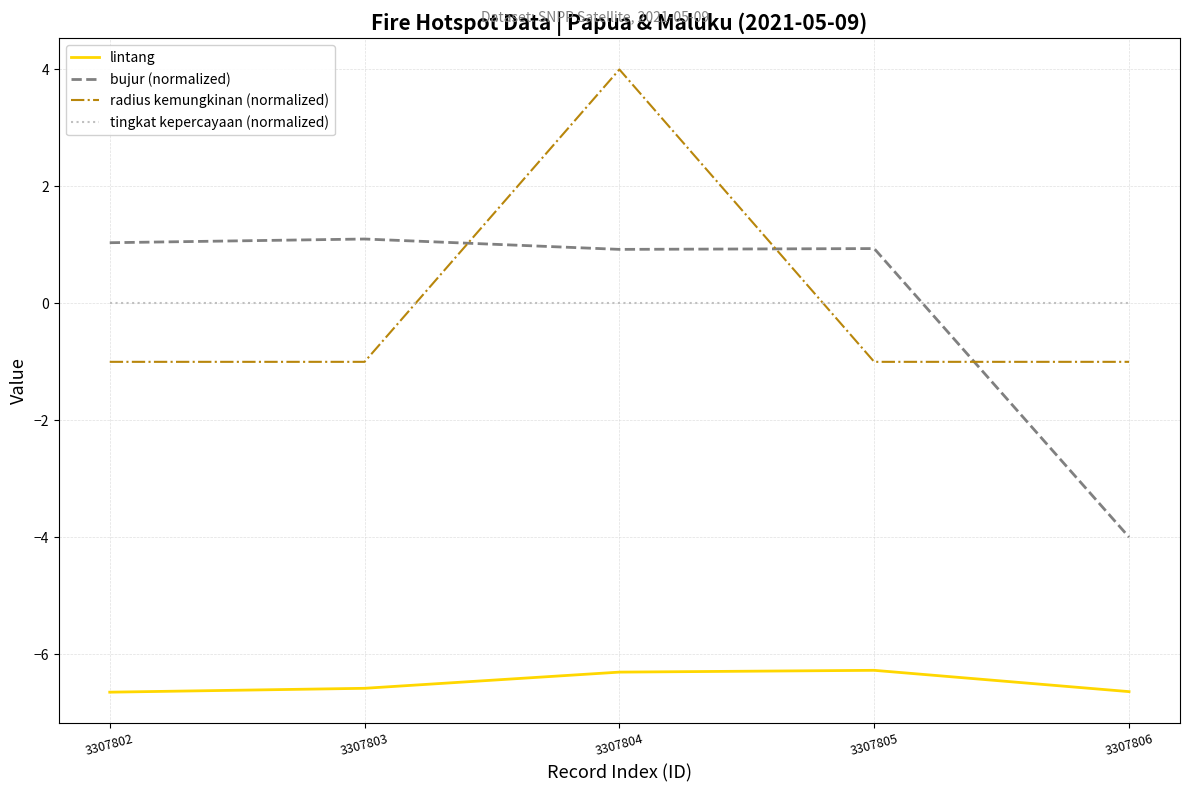

What is the difference between the maximum and minimum values in the radius kemungkinan (normalized) series?

5.0